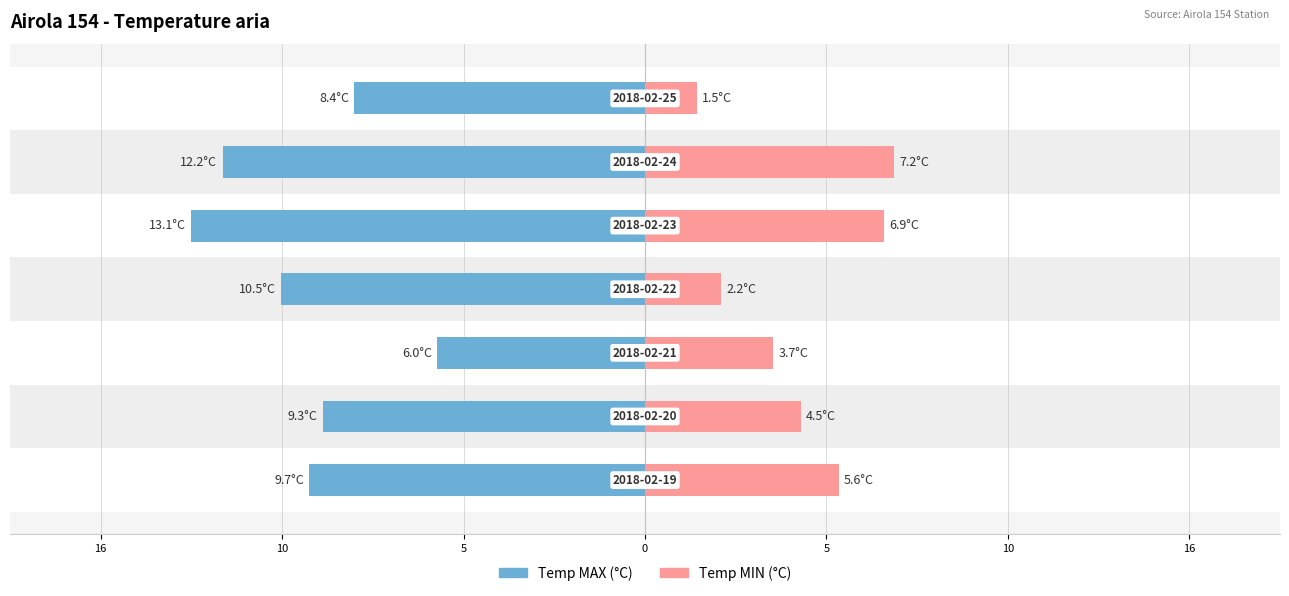

How many categories are shown in the chart?

7